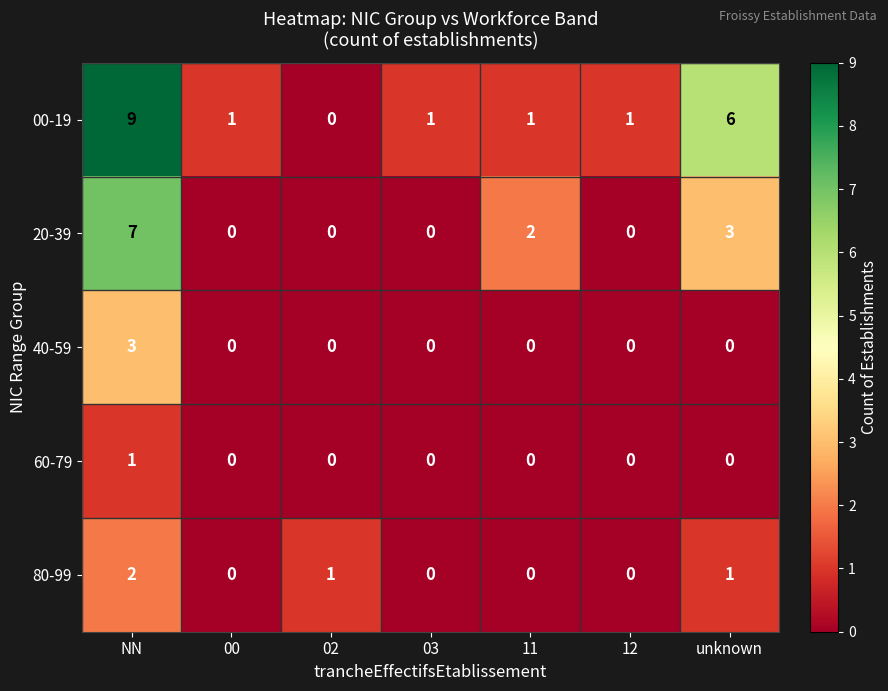

What is the difference between the highest and lowest values at NN?

8